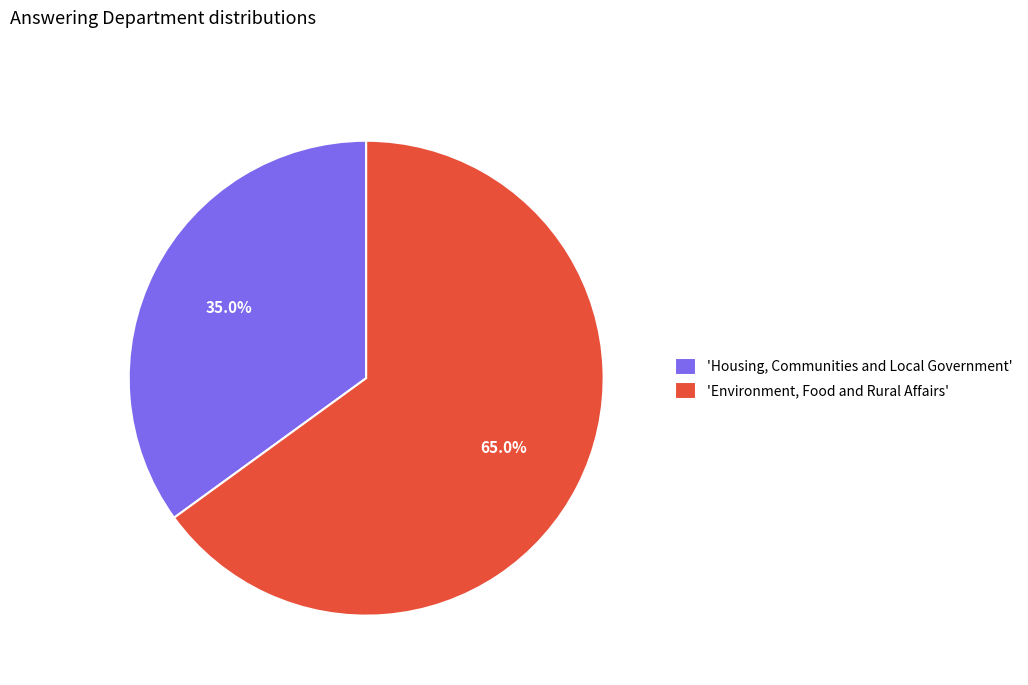

How many segments does this pie chart have?

2